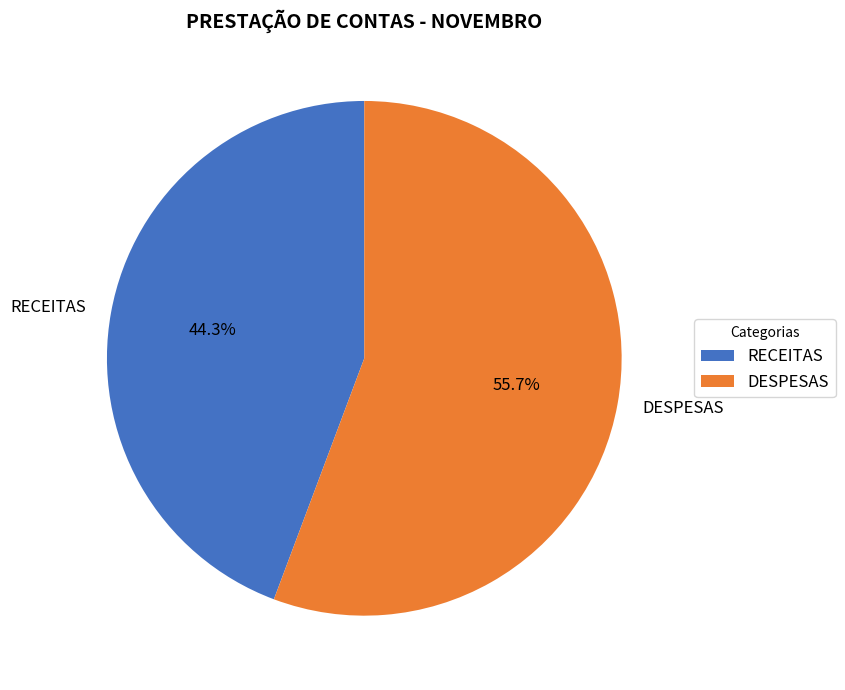

To the nearest percent, what is the difference between the DESPESAS and RECEITAS slice percentages?

11%